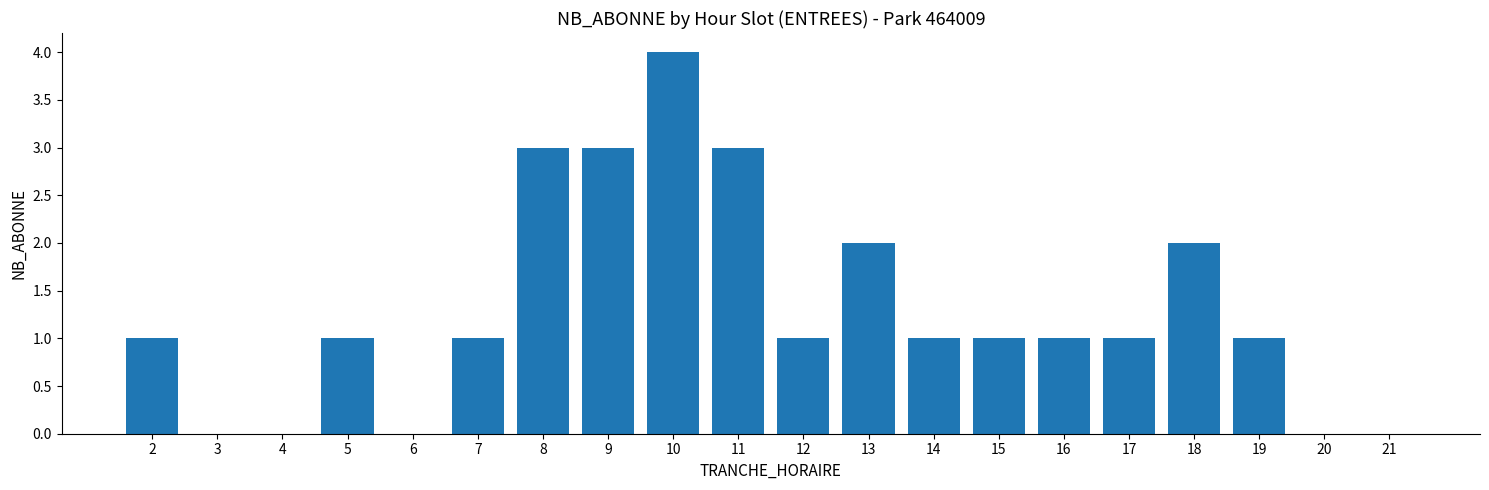

The value at 14 is 2. True or false?

False